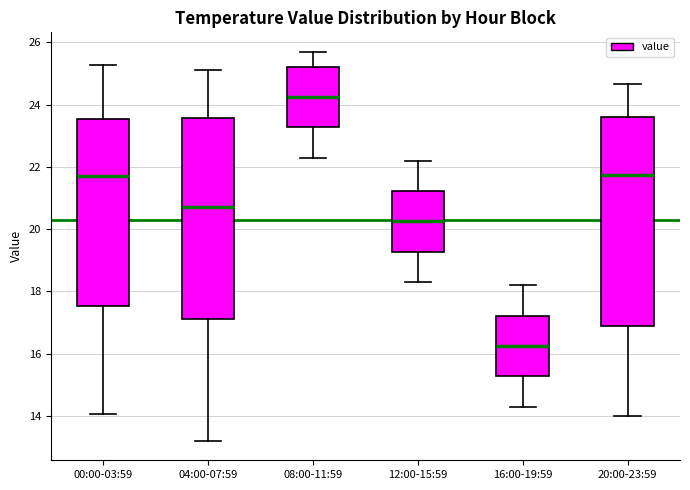

Comparing the boxes themselves (not the whiskers), which one is the tallest?

20:00-23:59